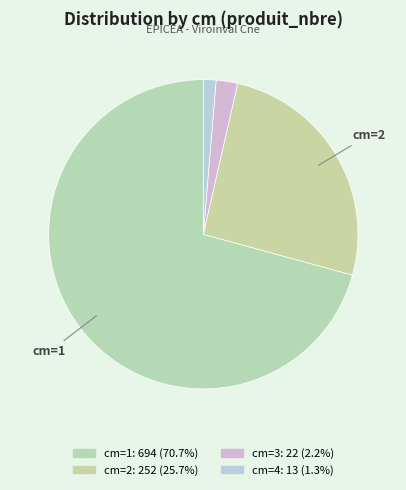

How many segments does this pie chart have?

4